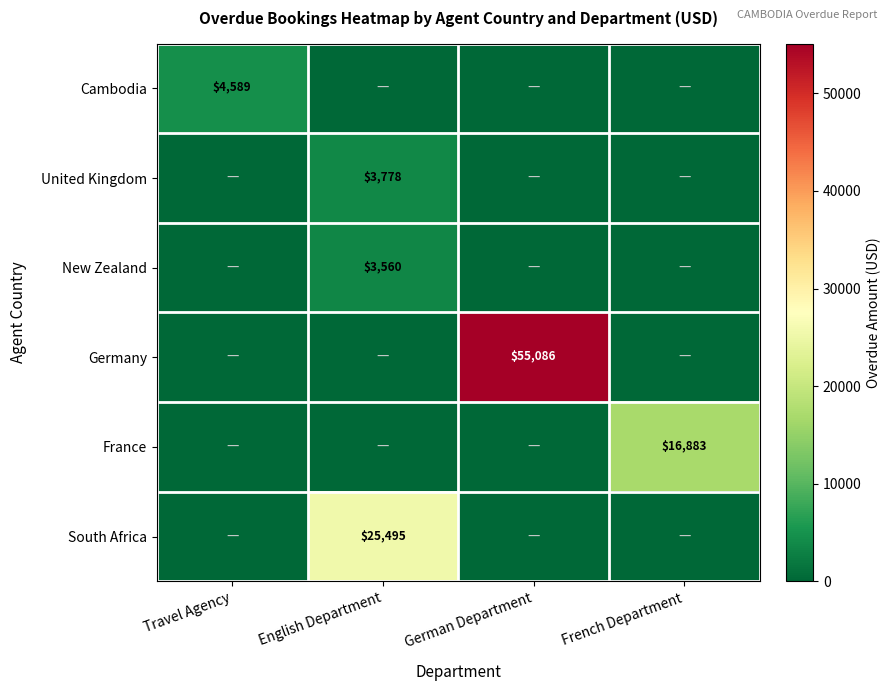

True or false: France has a value of 10888 at French Department.

False